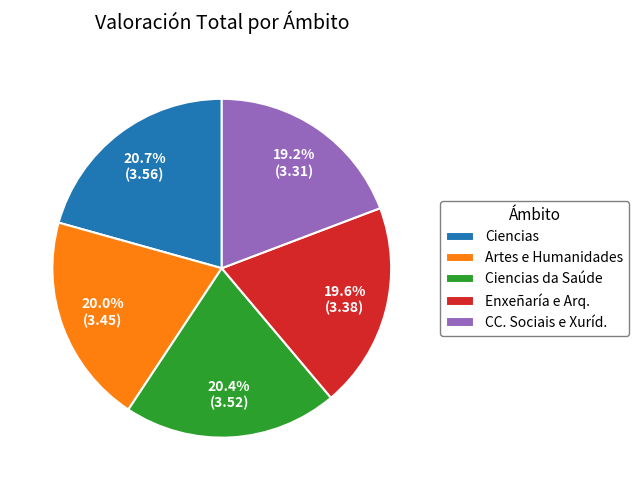

Between Enxeñaría e Arq. and Ciencias, which is larger?

Ciencias